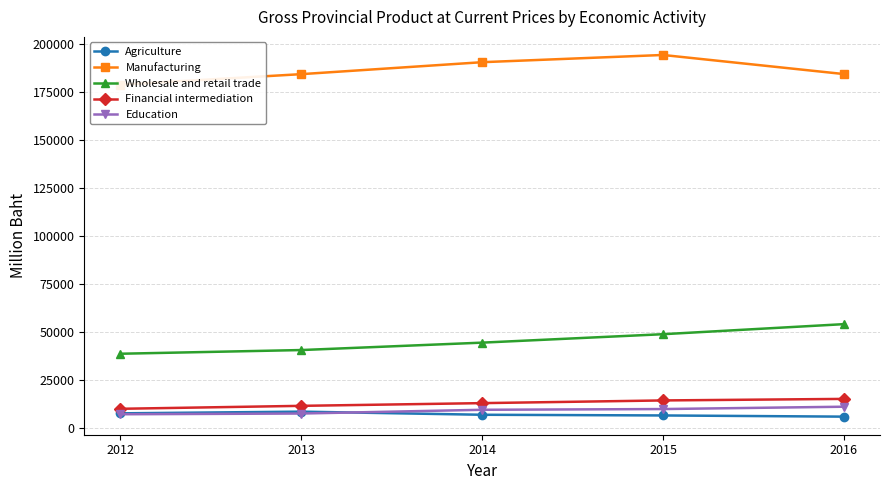

How many series are shown in this chart?

5